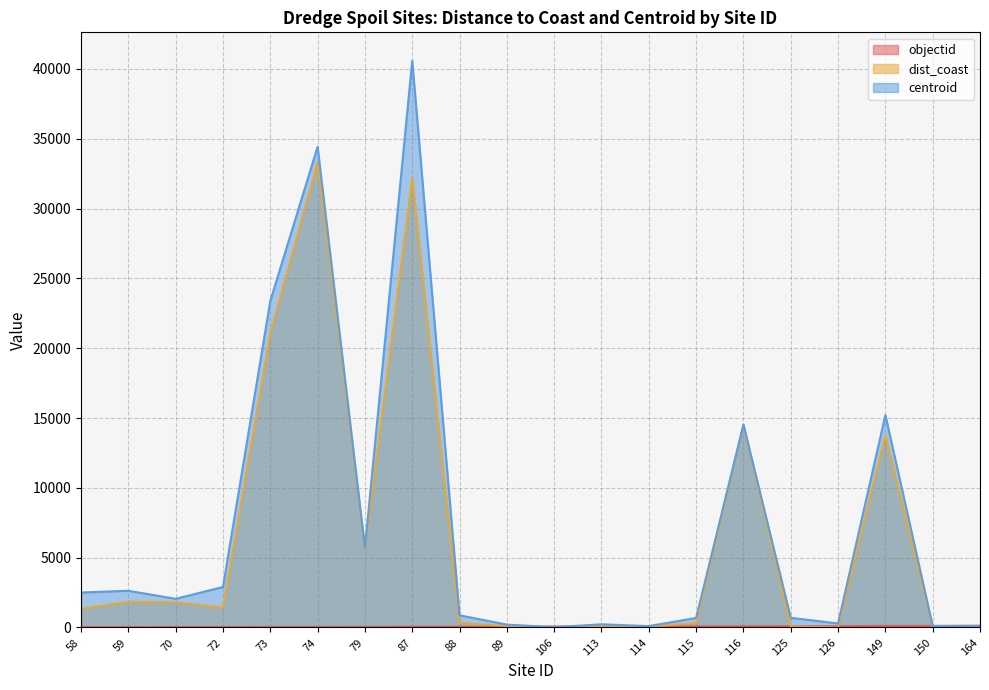

Rank the series by their maximum value, from highest to lowest.

centroid, dist_coast, objectid